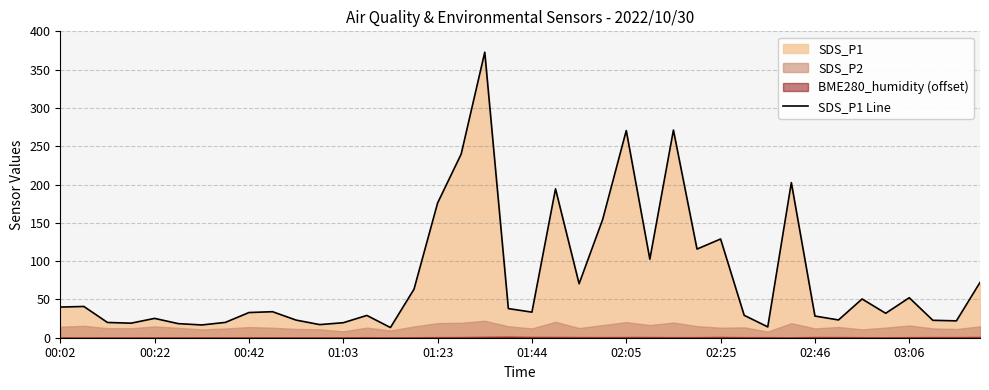

What is the lowest value of the SDS_P1 Line series?

13.3